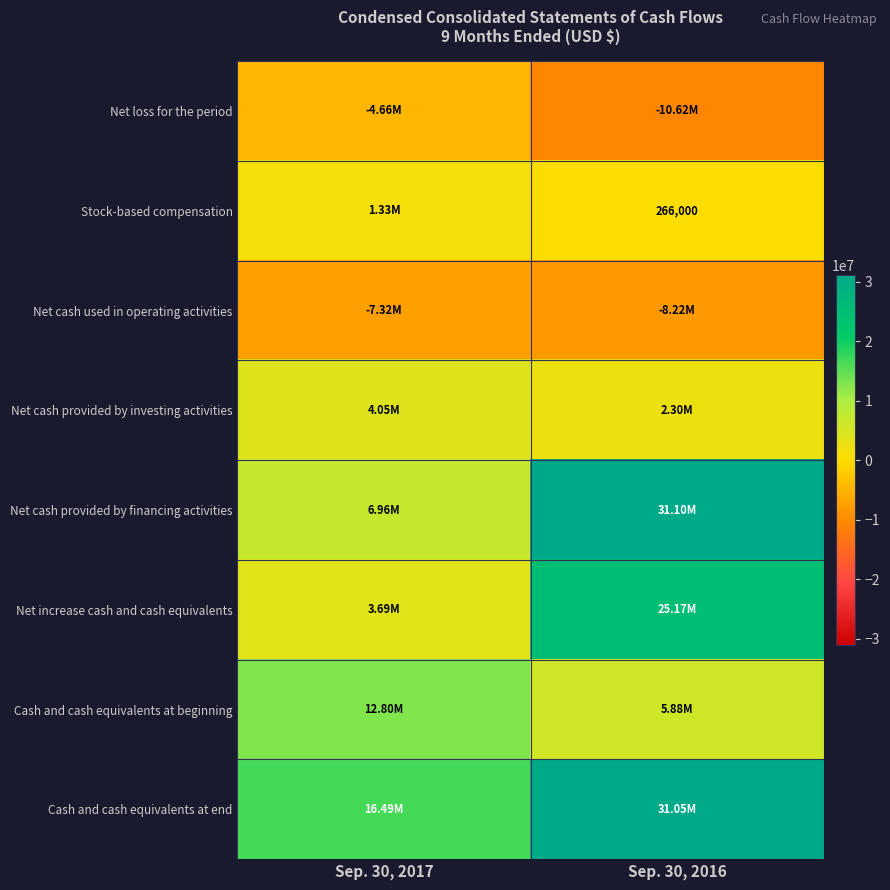

What is the spread (max minus min) of values at Sep. 30, 2016?

41719000